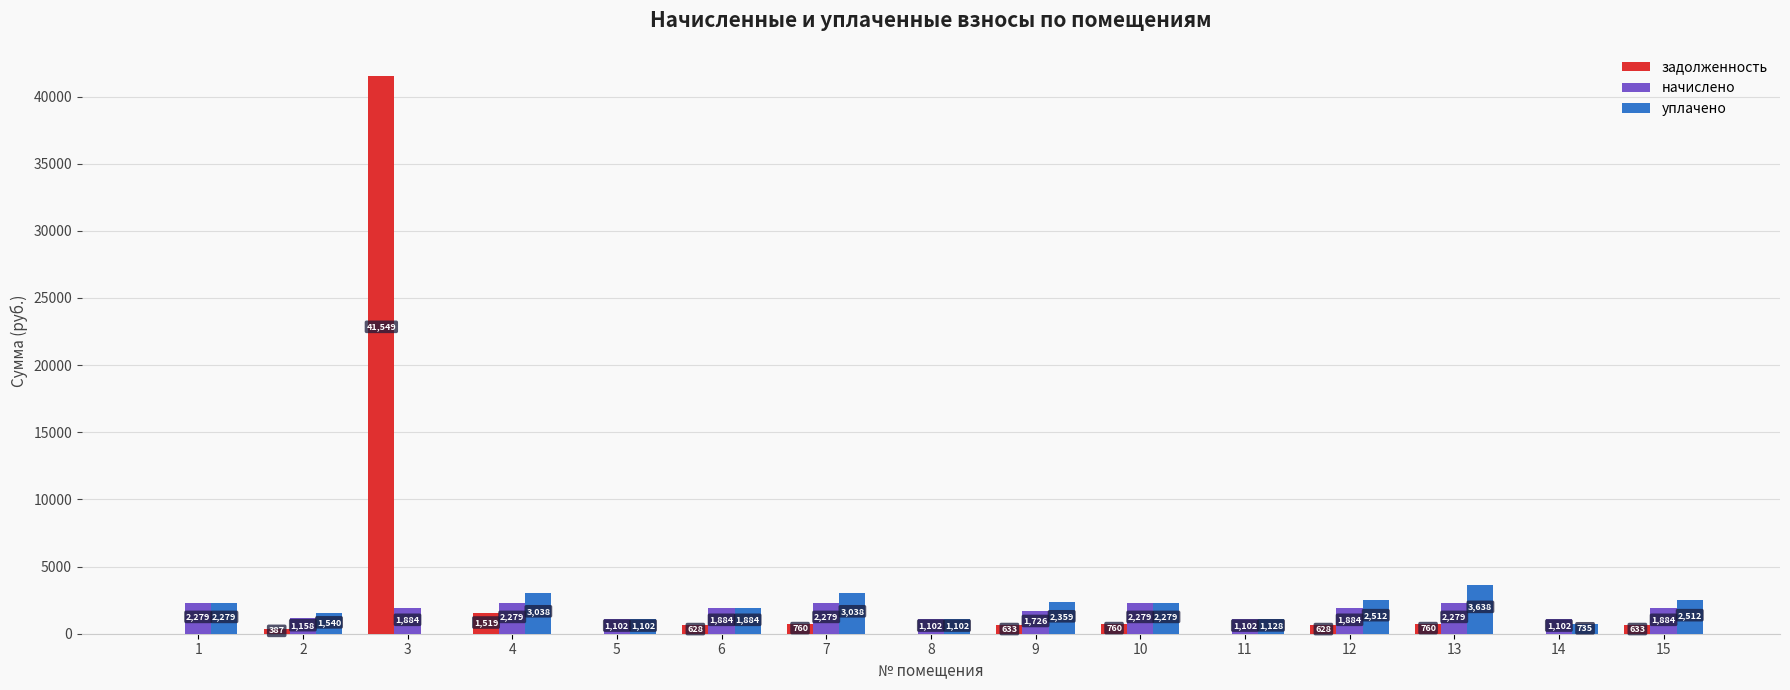

Between 2 and 12, which series saw the biggest shift?

уплачено